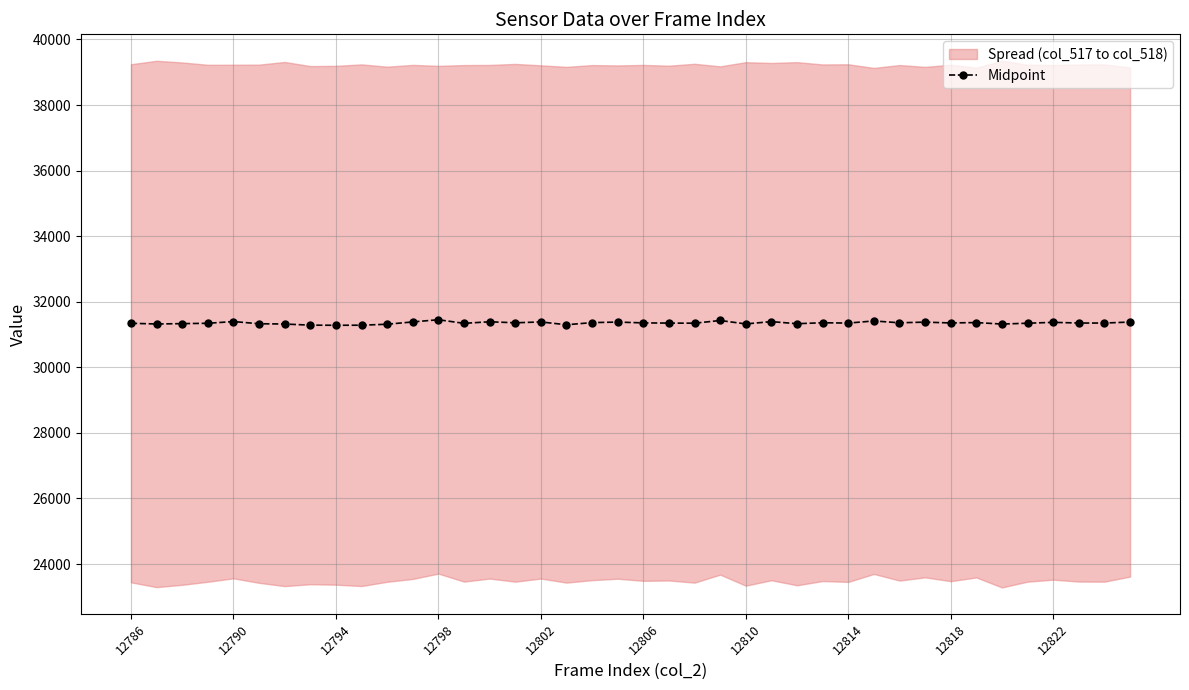

The chart shows a value of 31343.0 at 12786. True or false?

True